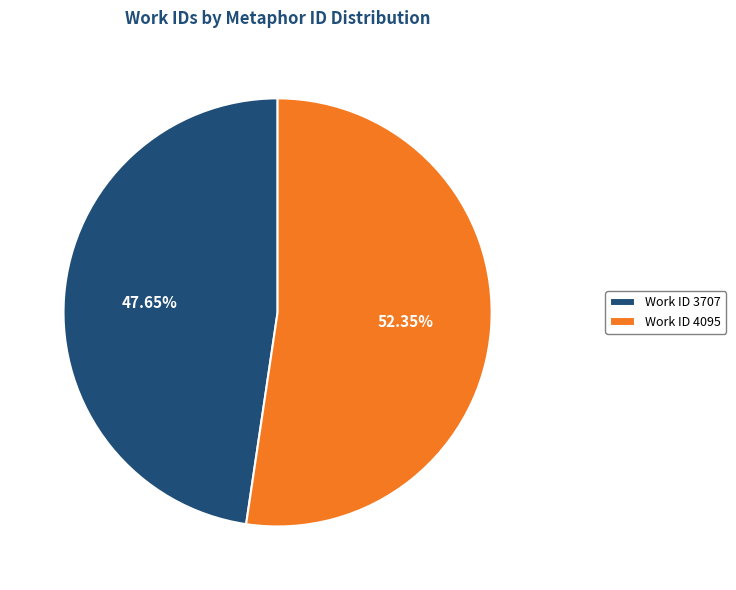

Rank the categories by value from lowest to highest.

Work ID 3707, Work ID 4095